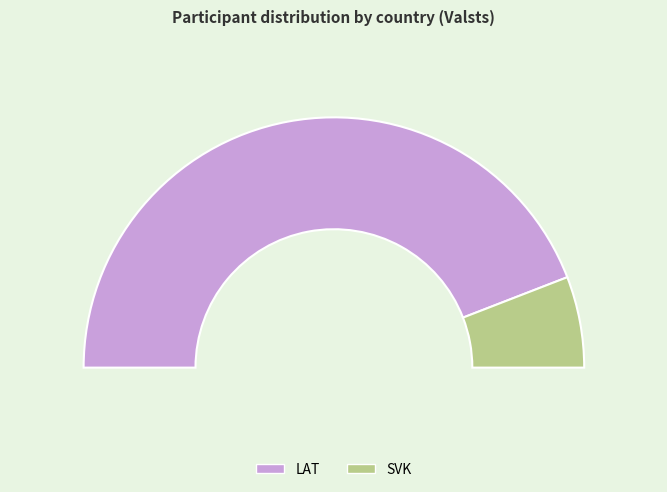

Does LAT account for over 50% of the chart?

Yes